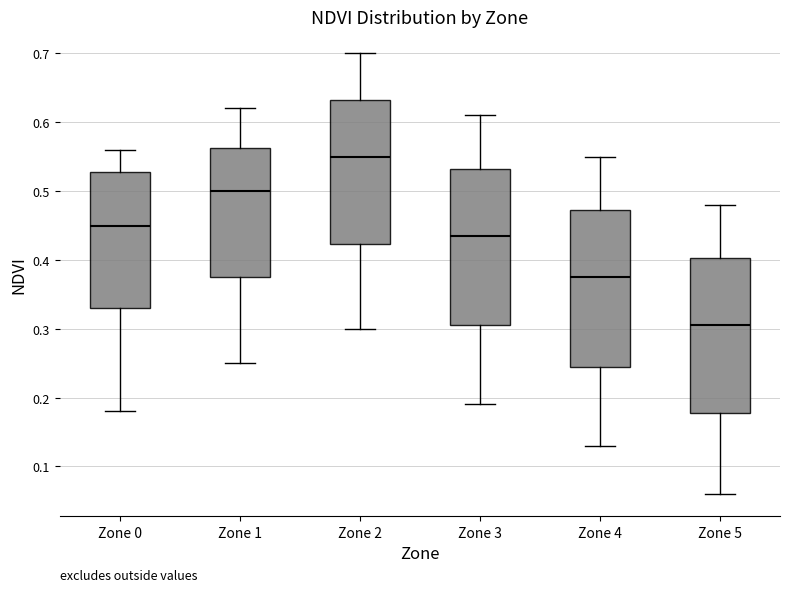

Reading left to right, transcribe this box plot: for each box, give where its median line is, the range the box spans, and where its two whiskers end, as read against the y-axis. The values are not printed on the chart, so give them approximately, as read against the axis.

Zone 0: median 0.45, box 0.33 to 0.53, whiskers 0.18 to 0.56
Zone 1: median 0.50, box 0.38 to 0.56, whiskers 0.25 to 0.62
Zone 2: median 0.55, box 0.42 to 0.63, whiskers 0.30 to 0.70
Zone 3: median 0.44, box 0.31 to 0.53, whiskers 0.19 to 0.61
Zone 4: median 0.38, box 0.25 to 0.47, whiskers 0.13 to 0.55
Zone 5: median 0.31, box 0.18 to 0.40, whiskers 0.06 to 0.48